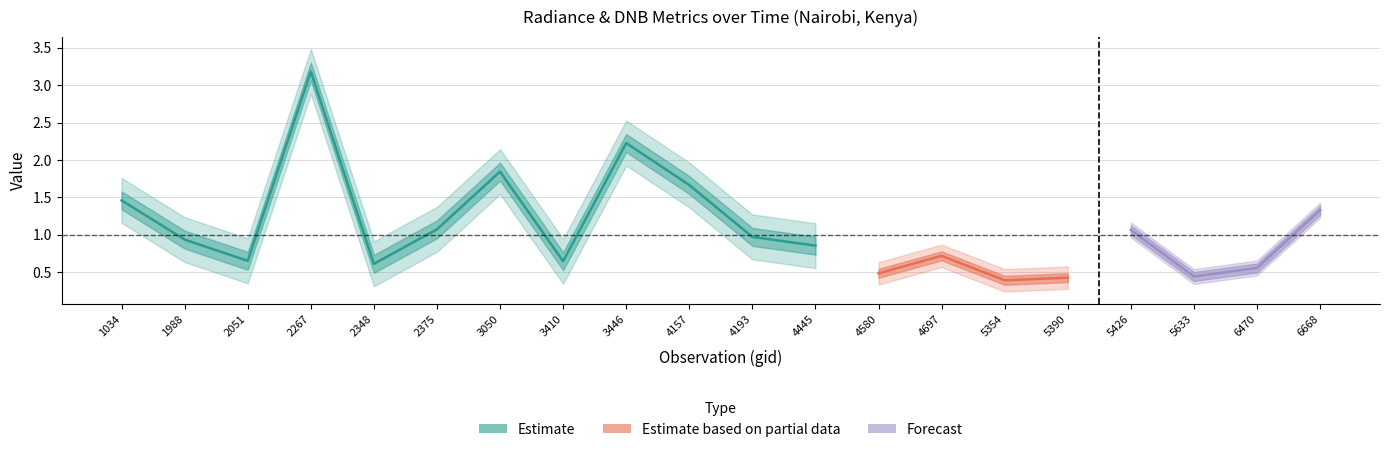

At which label does dnbrad first exceed 1?

1034